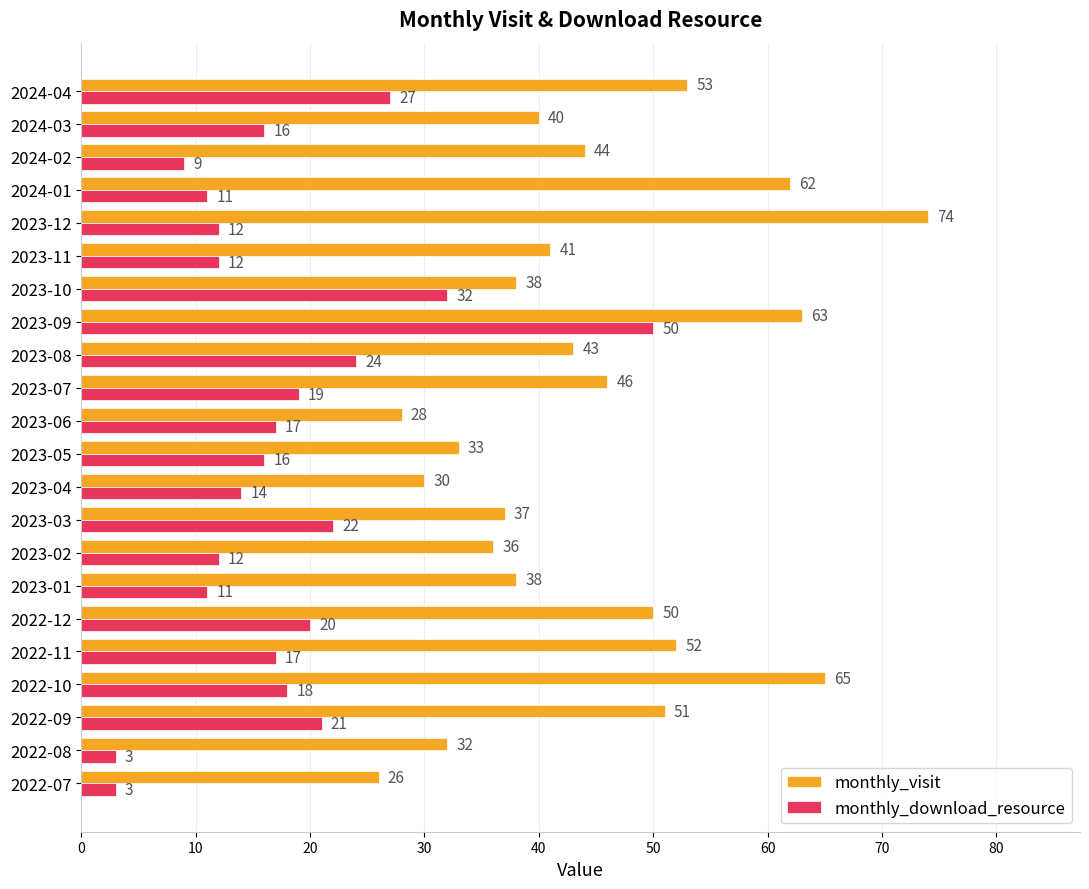

Which series has the largest total across all categories?

monthly_visit